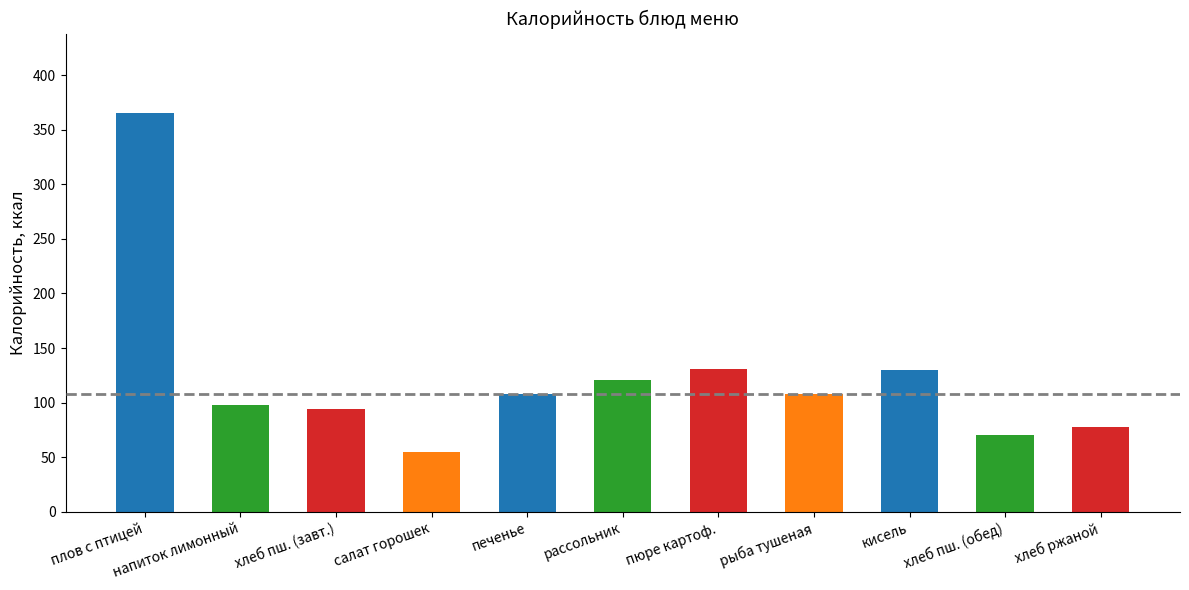

Between пюре картофельное and рыба тушеная с овощами, which is larger?

пюре картофельное